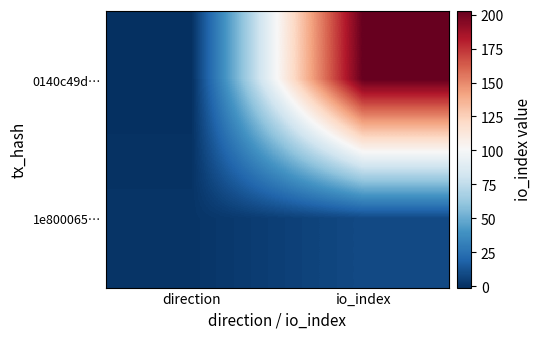

At which category is the sum across all series the highest?

io_index